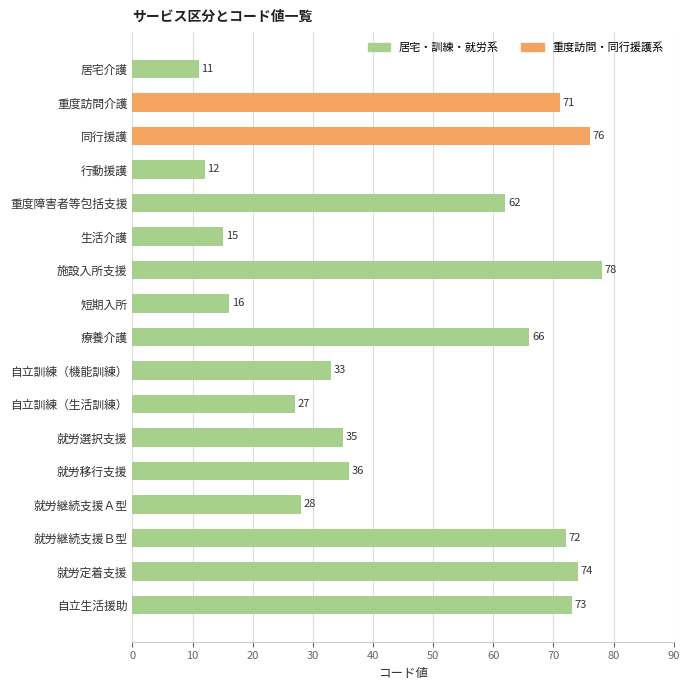

Reading bottom to top, list all the values displayed in this chart.

自立生活援助=73	就労定着支援=74	就労継続支援Ｂ型=72	就労継続支援Ａ型=28	就労移行支援=36	就労選択支援=35	自立訓練（生活訓練）=27	自立訓練（機能訓練）=33	療養介護=66	短期入所=16	施設入所支援=78	生活介護=15	重度障害者等包括支援=62	行動援護=12	同行援護=76	重度訪問介護=71	居宅介護=11